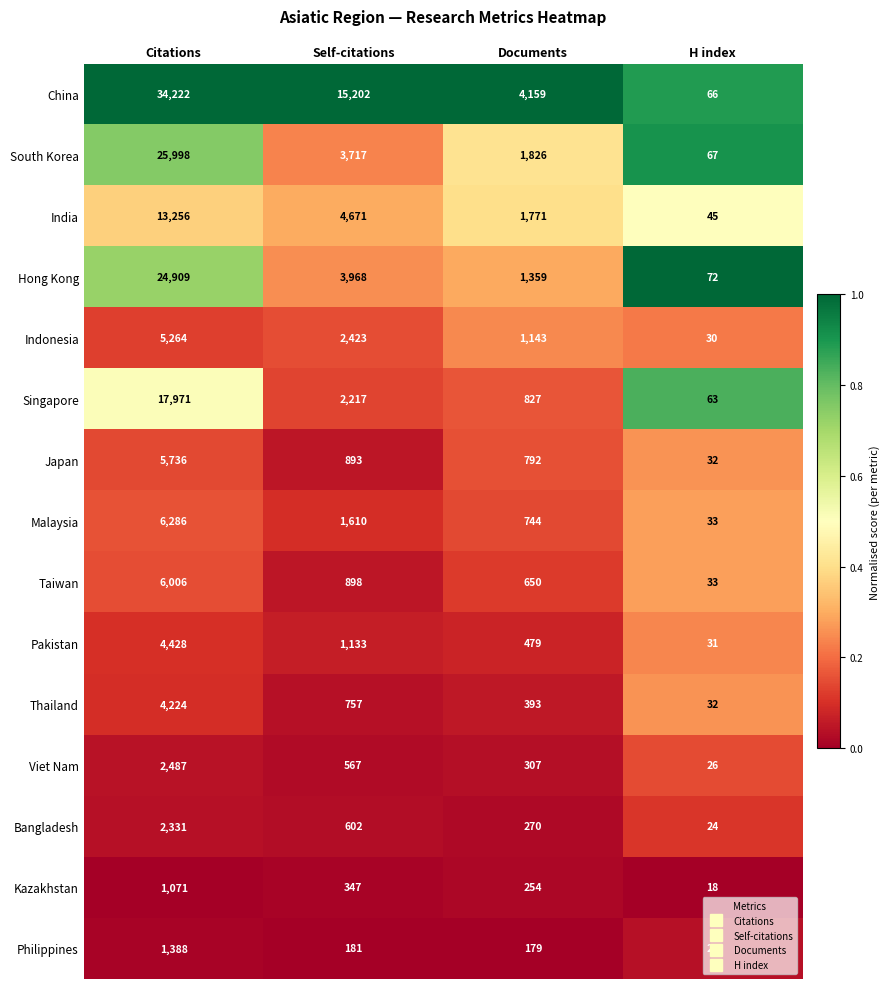

Count the number of categories in the chart.

4